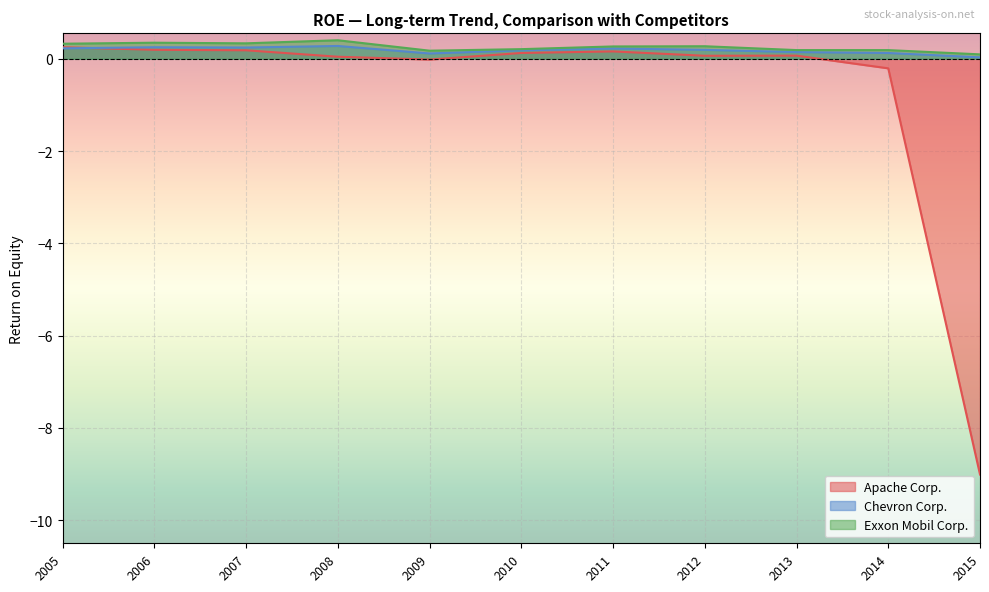

At which label is Exxon Mobil Corp. closest to 0?

2015